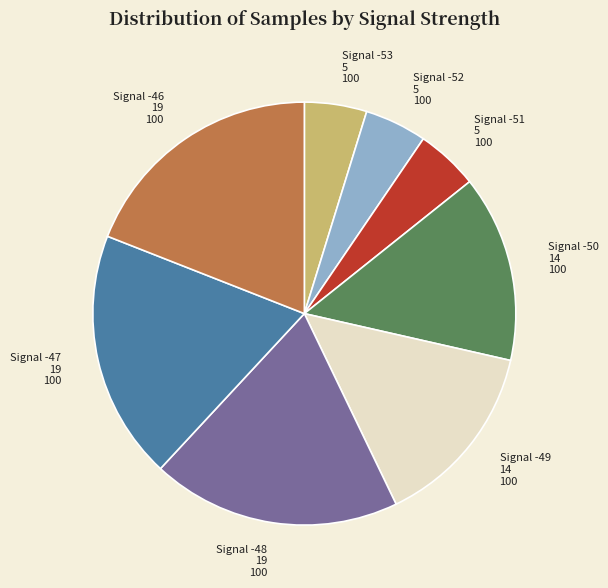

Is it true that Signal -50 14 100 is 27% of the pie?

False